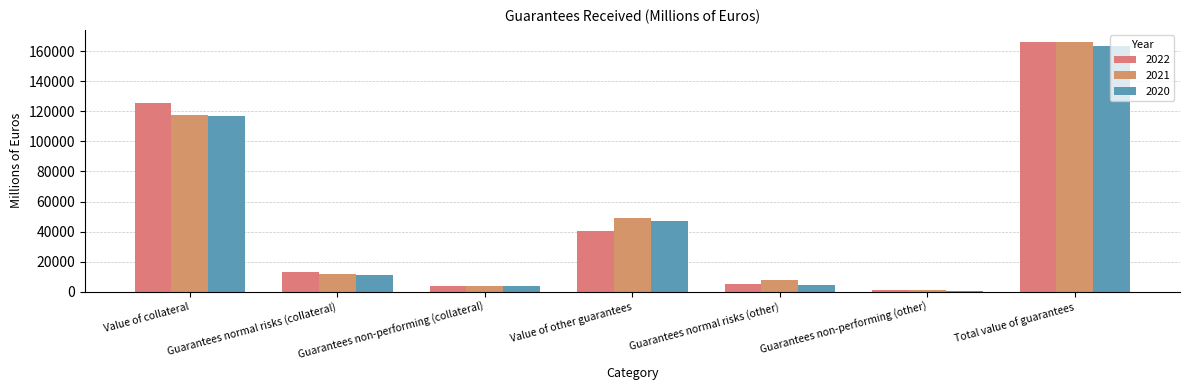

What is the total value across all series at Guarantees non-performing (collateral)?

10998